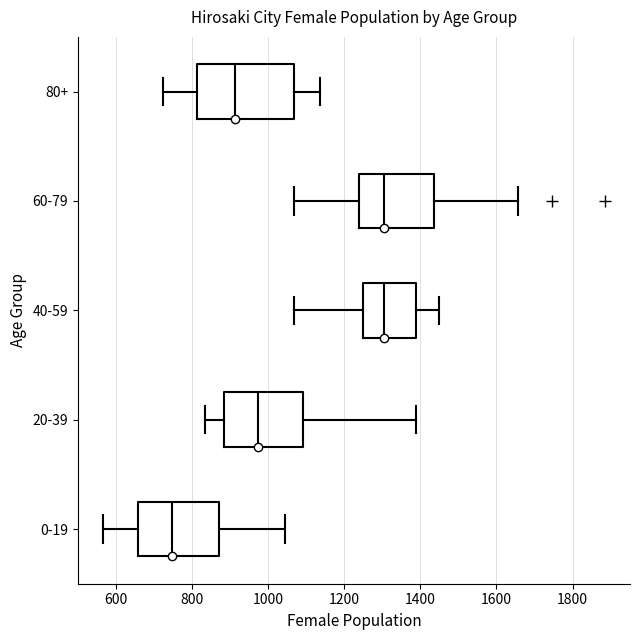

Comparing the boxes themselves (not the whiskers), which one is the widest?

80+